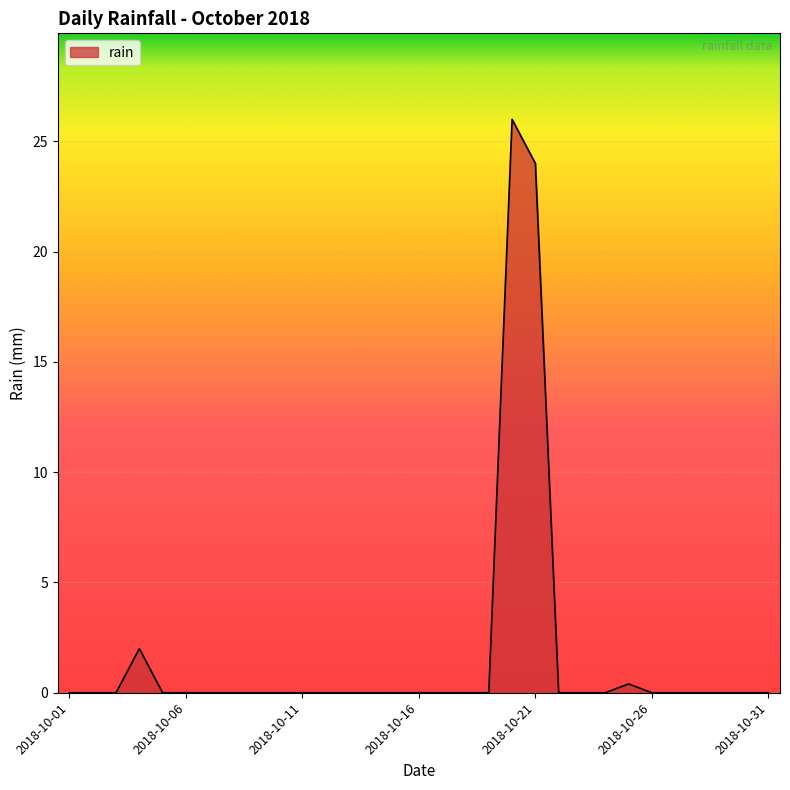

What is the maximum value shown in the chart?

26.0